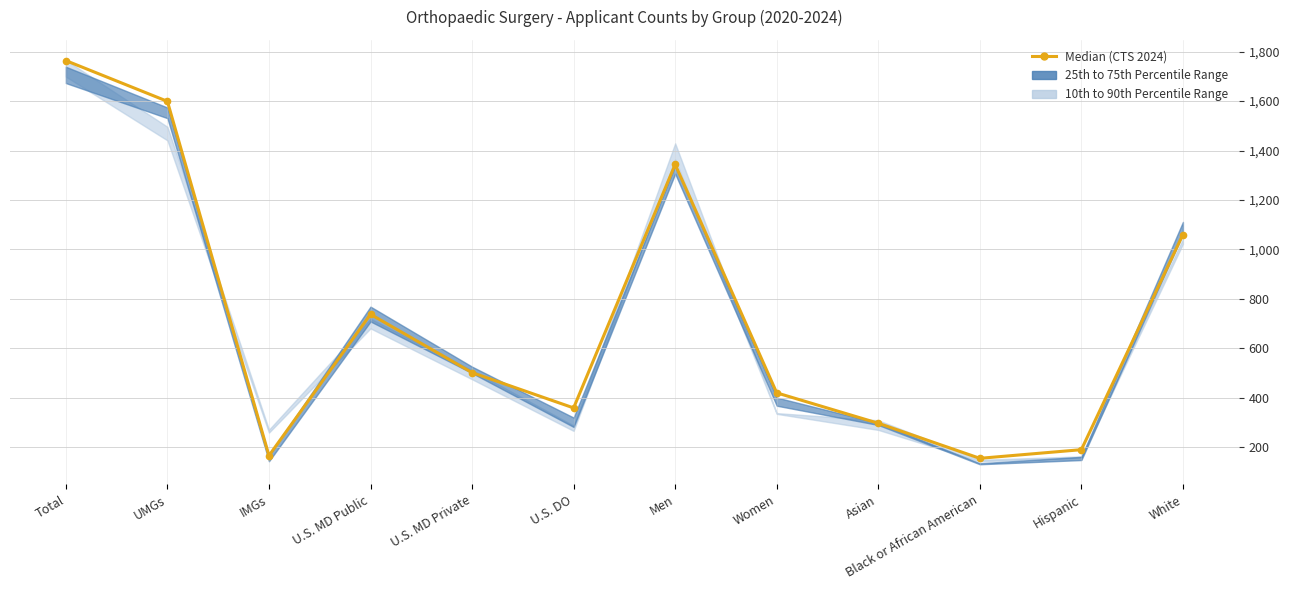

What is the greatest value displayed?

1764